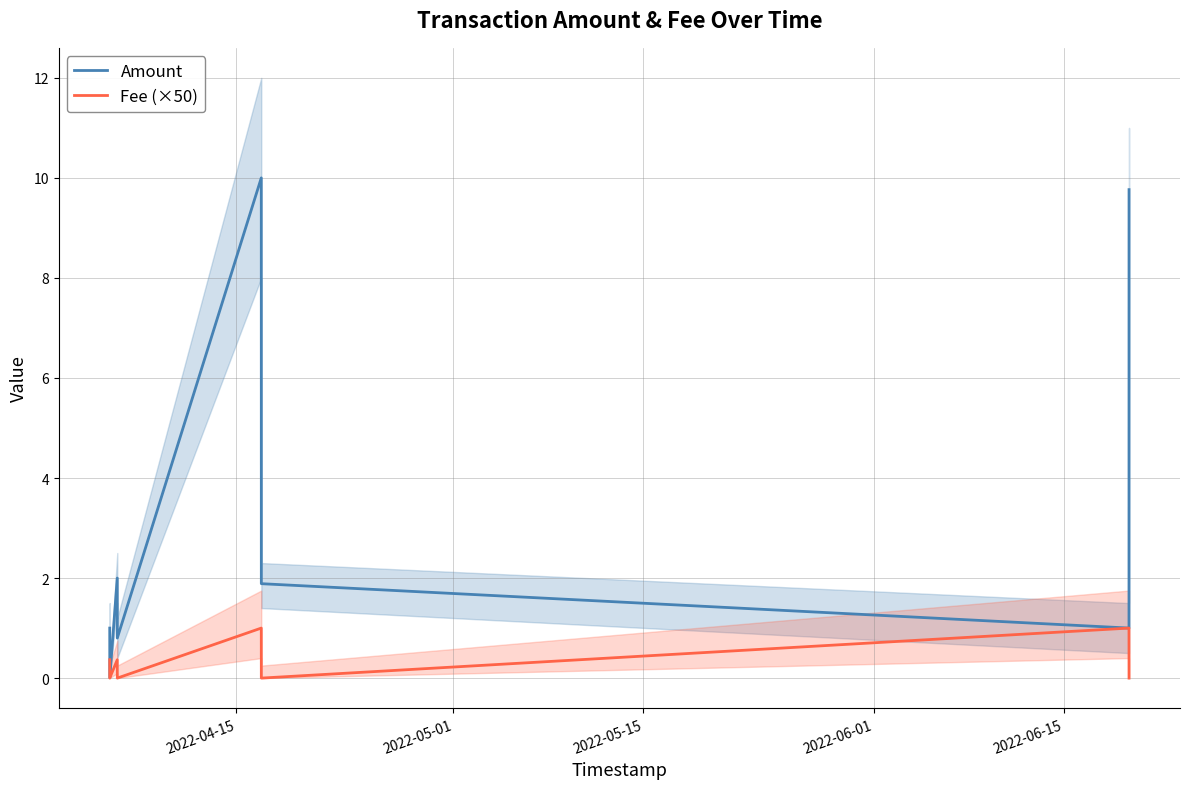

The Amount series shows 0.7 at 5. True or false?

False